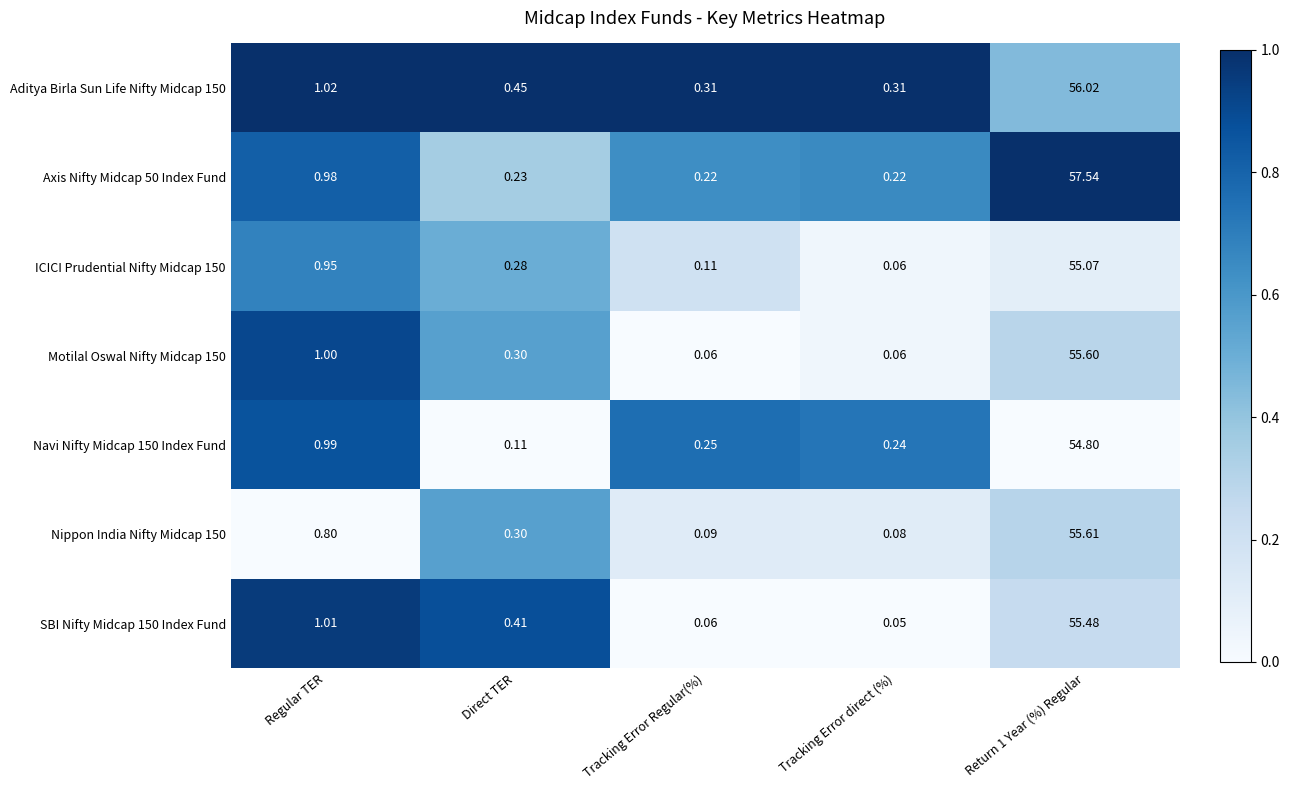

Which label corresponds to the smallest value in the chart?

Tracking Error direct (%)